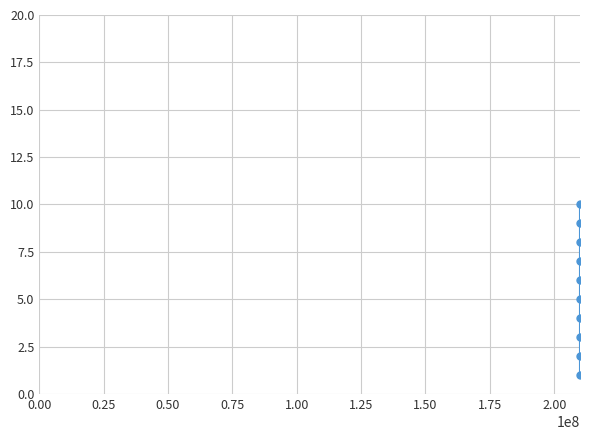

Reading right to left, what are all the values shown in this chart?

10	9	8	7	6	5	4	3	2	1